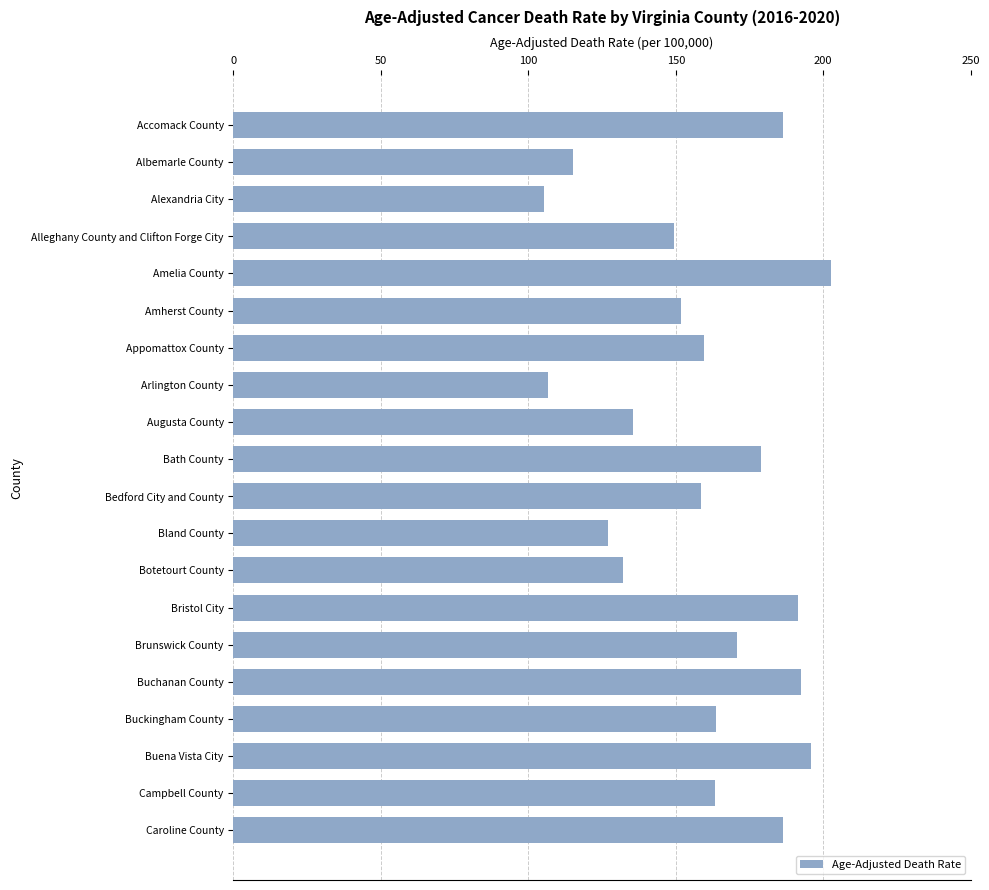

What value does the data have at Bristol City?

191.4